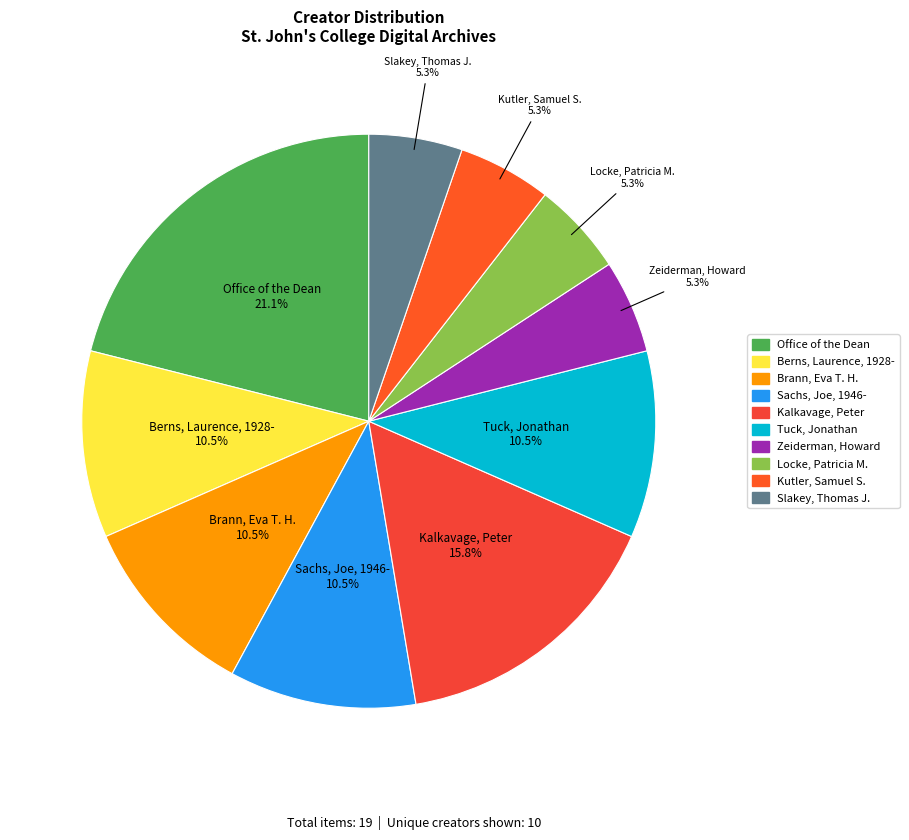

Which category has the biggest portion of the pie?

Office of the Dean